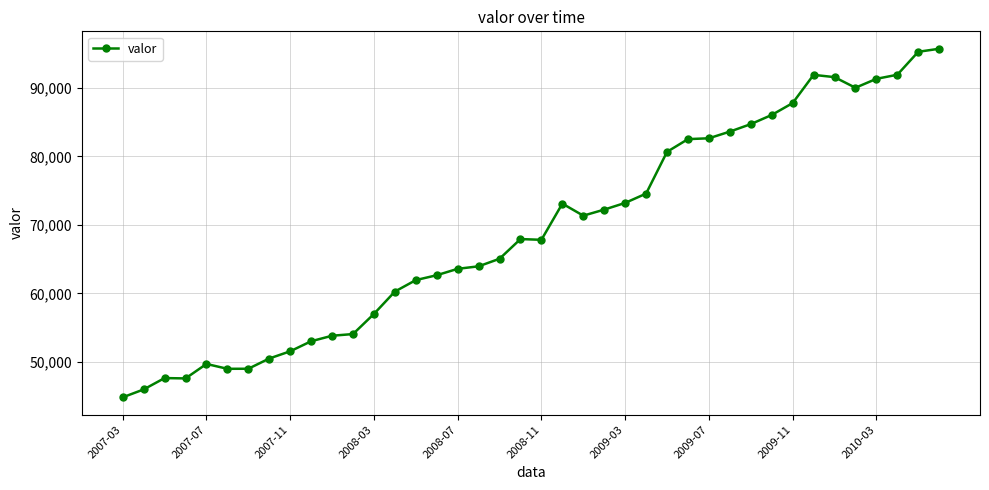

What is the difference between the second highest and second lowest values?

49343